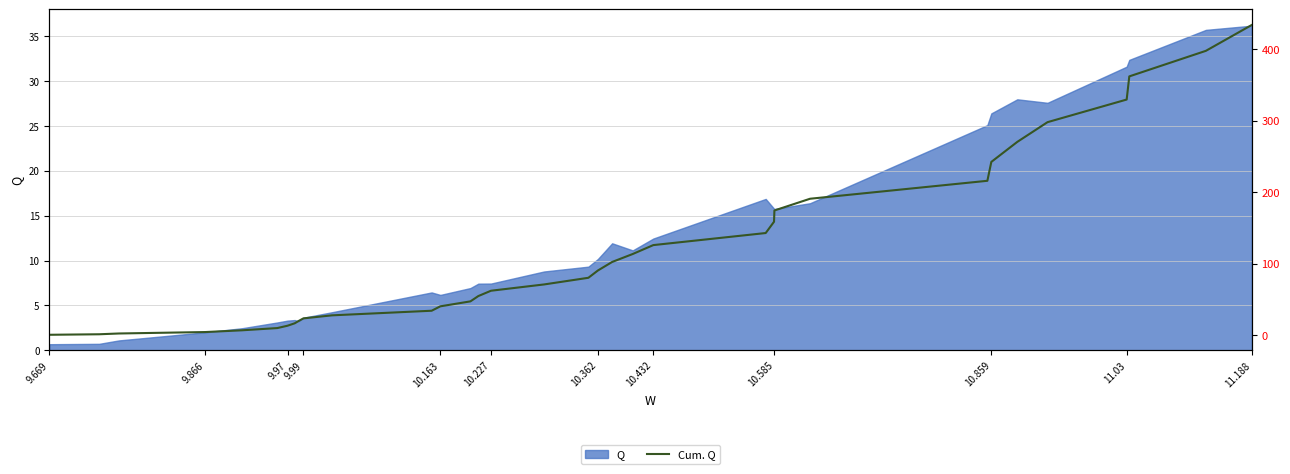

The Q series shows 2.0 at 9.866. True or false?

True